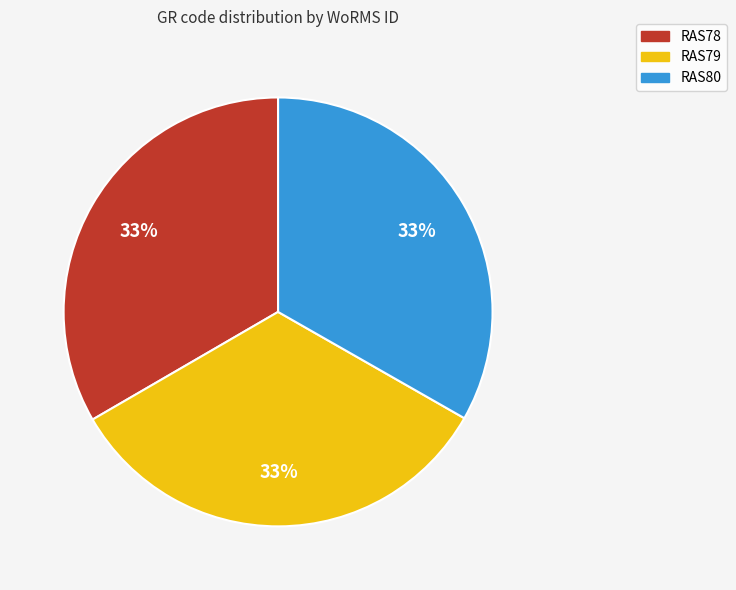

Approximately how many times larger is the value at RAS78 compared to RAS80?

1.0